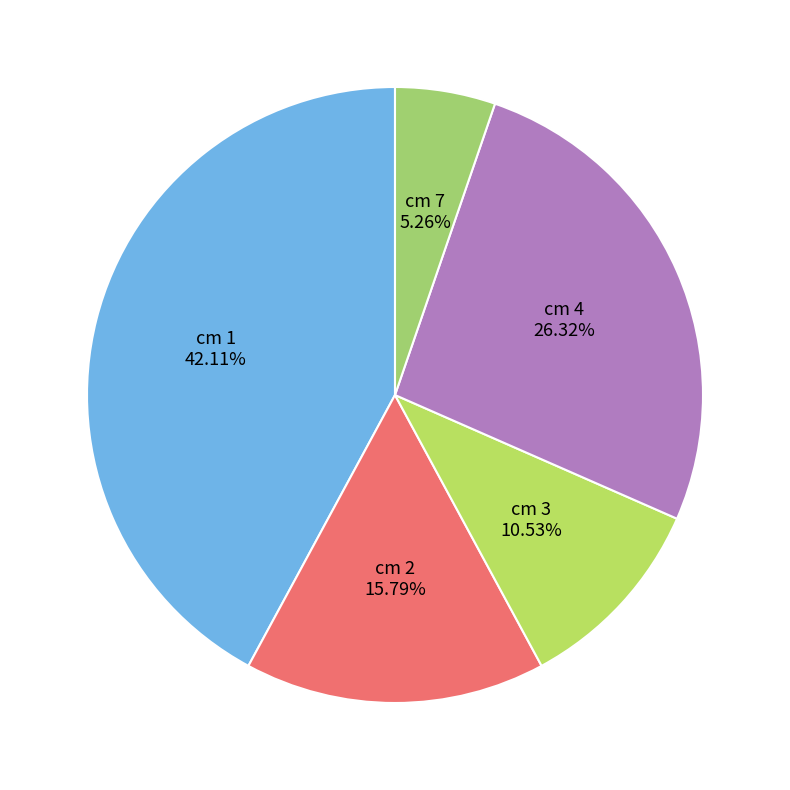

Which category has the biggest portion of the pie?

cm 1